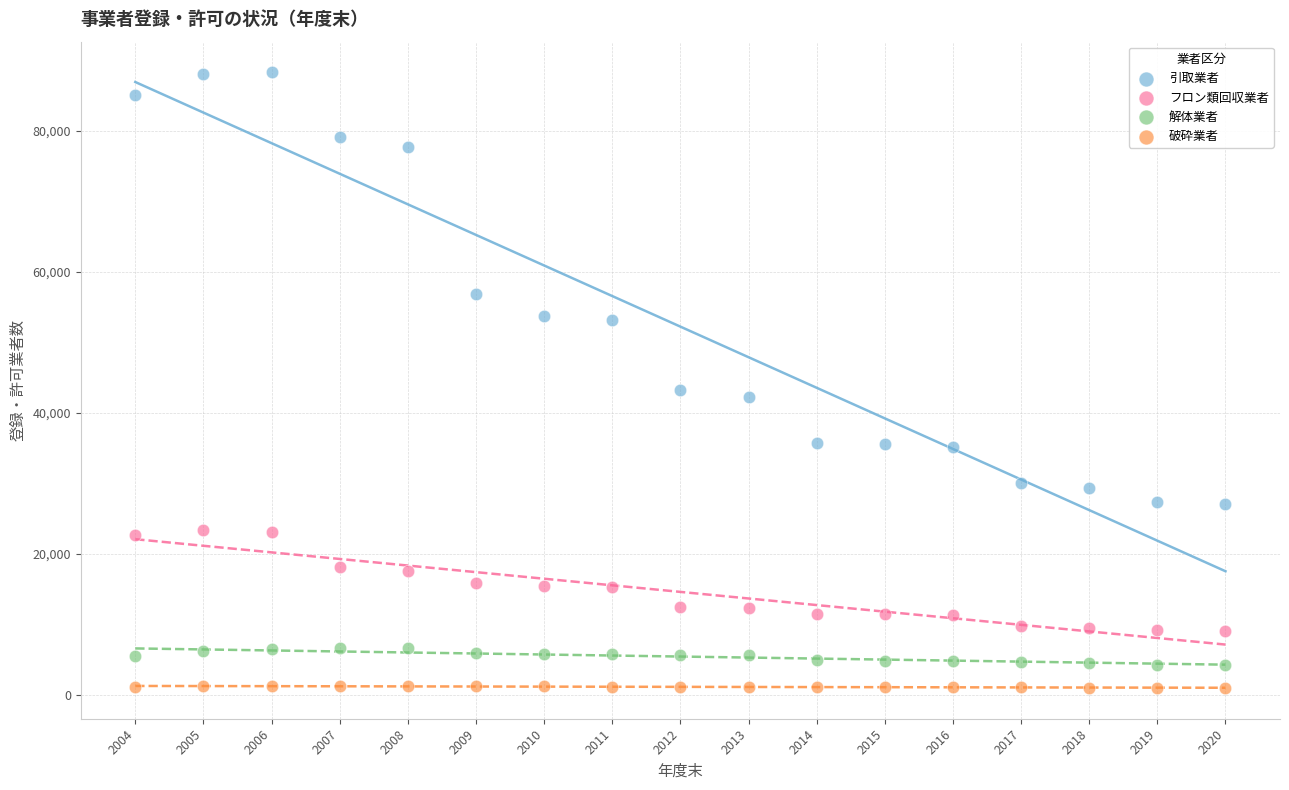

Which series has the widest spread of Y values?

引取業者